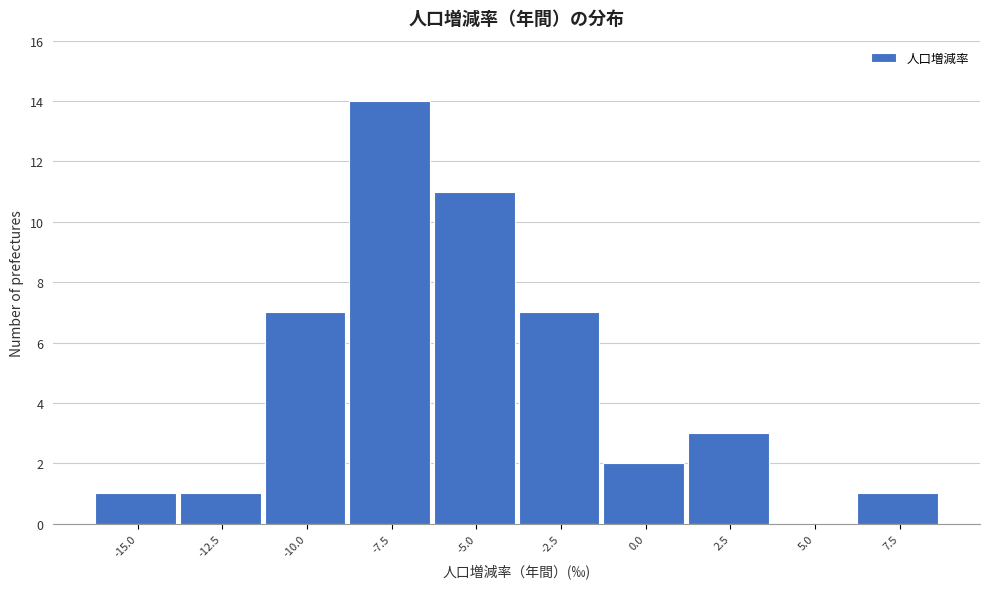

Reading right to left, extract all data points from this chart.

7.5=1	5.0=0	2.5=3	0.0=2	-2.5=7	-5.0=11	-7.5=14	-10.0=7	-12.5=1	-15.0=1